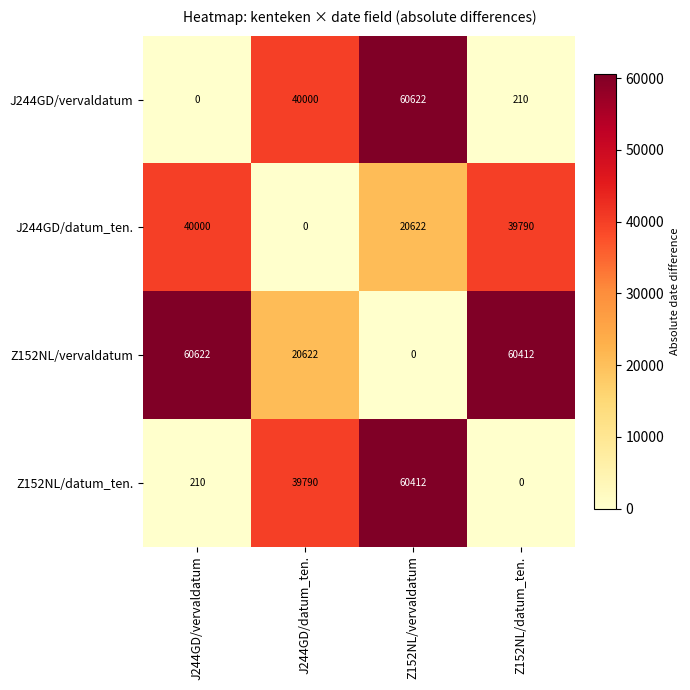

Reading right to left, list all the values displayed in this chart.

J244GD/vervaldatum: Z152NL/datum_ten.=210	Z152NL/vervaldatum=60622	J244GD/datum_ten.=40000	J244GD/vervaldatum=0
J244GD/datum_ten.: Z152NL/datum_ten.=39790	Z152NL/vervaldatum=20622	J244GD/datum_ten.=0	J244GD/vervaldatum=40000
Z152NL/vervaldatum: Z152NL/datum_ten.=60412	Z152NL/vervaldatum=0	J244GD/datum_ten.=20622	J244GD/vervaldatum=60622
Z152NL/datum_ten.: Z152NL/datum_ten.=0	Z152NL/vervaldatum=60412	J244GD/datum_ten.=39790	J244GD/vervaldatum=210